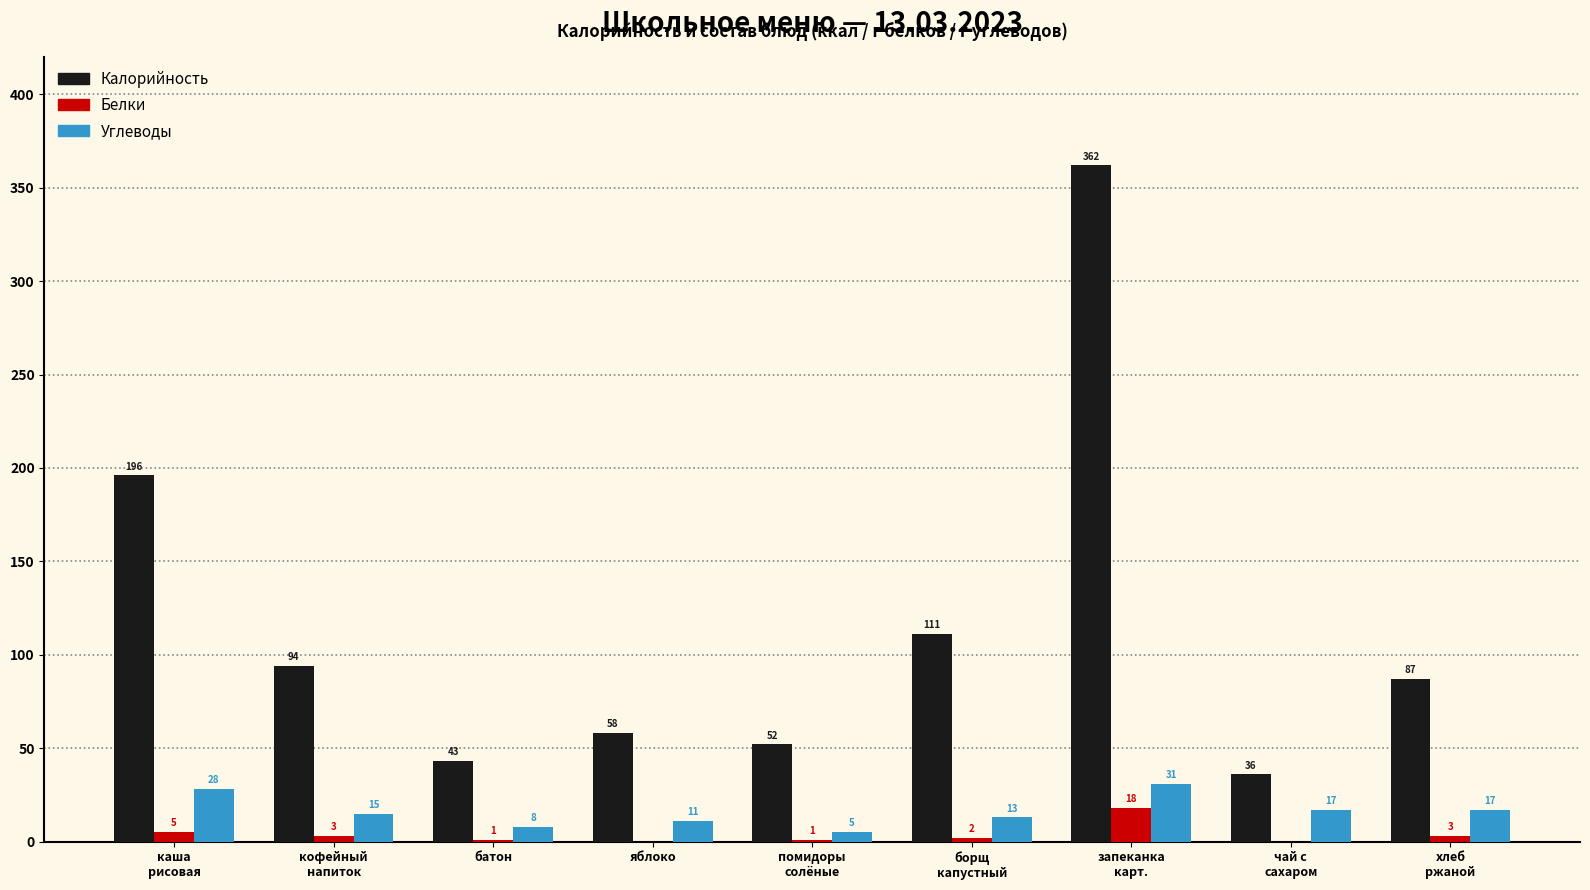

What is the sum of all Калорийность values?

1039